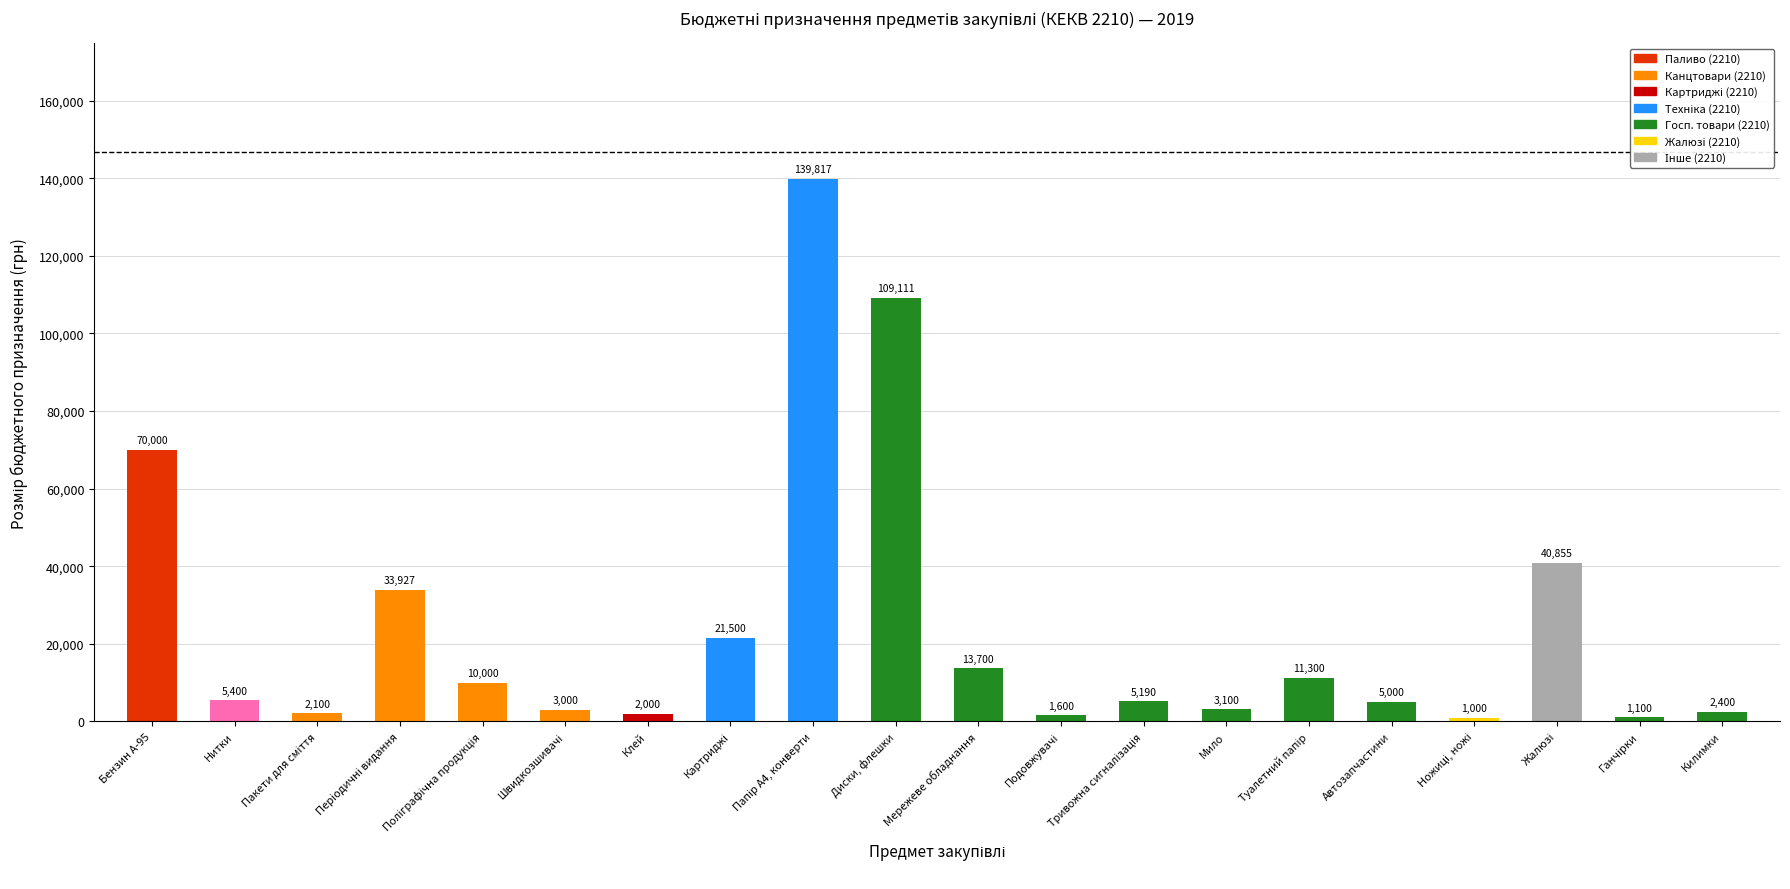

The chart shows a value of 5000 at Автозапчастини. True or false?

True